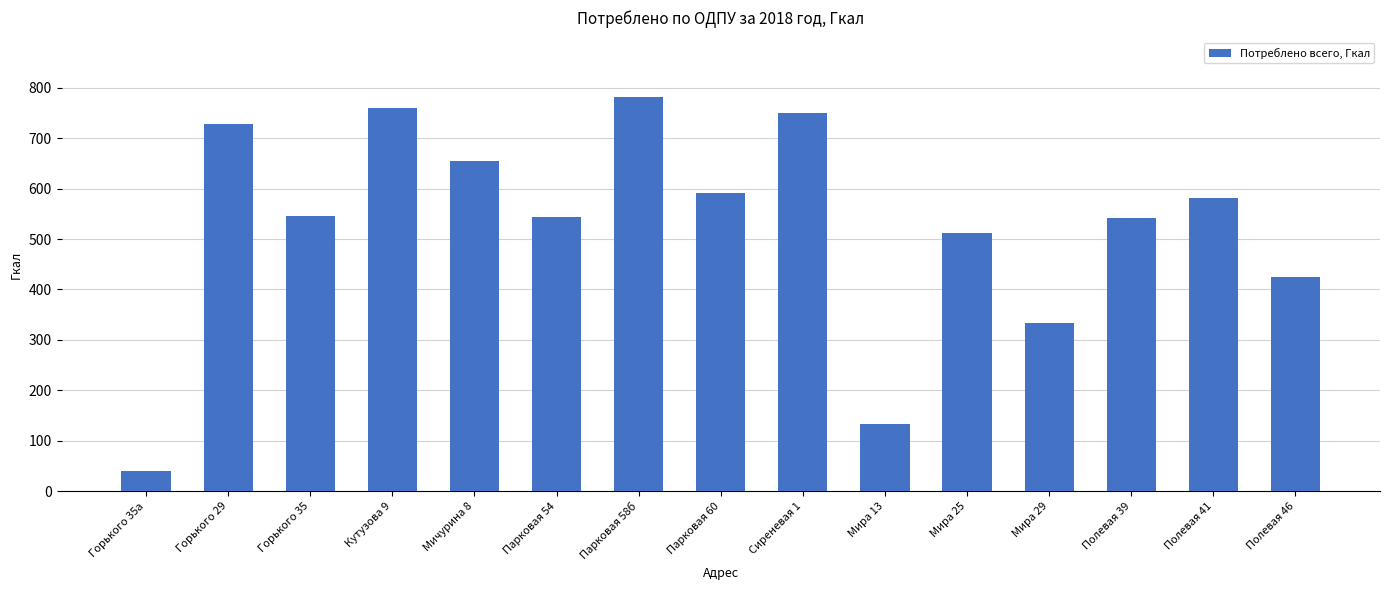

What is the average value?

528.4